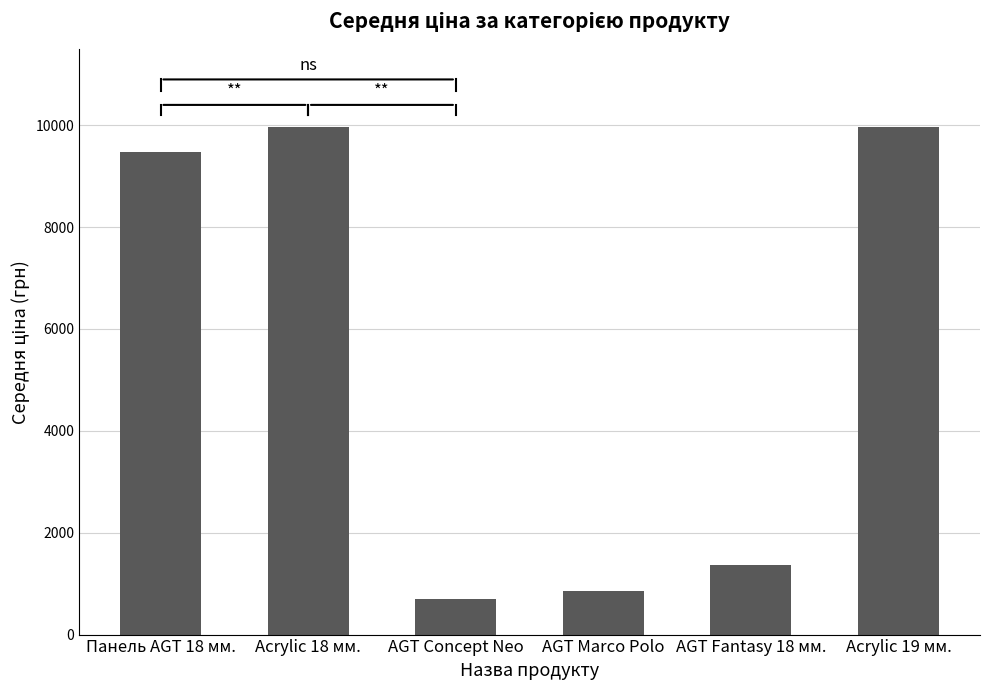

What is the average value?

5391.3